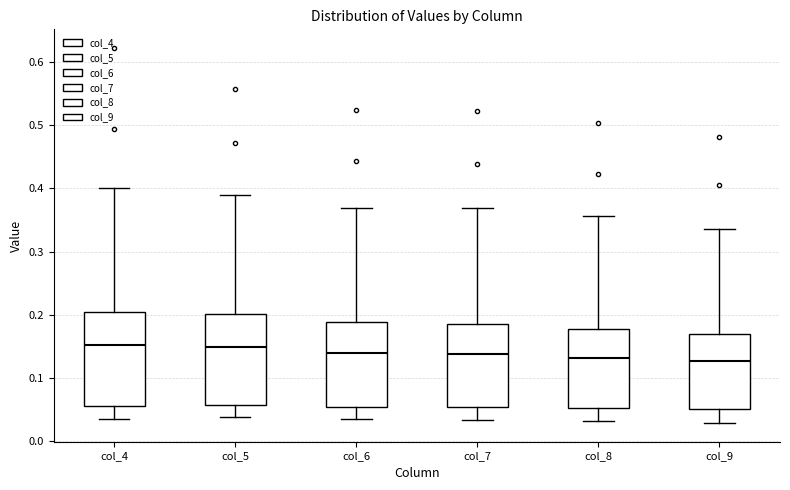

Reading left to right, transcribe this box plot: for each box, give where its median line is, the range the box spans, and where its two whiskers end, as read against the y-axis. The values are not printed on the chart, so give them approximately, as read against the axis.

col_4: median 0.15, box 0.05 to 0.20, whiskers 0.04 to 0.40
col_5: median 0.15, box 0.06 to 0.20, whiskers 0.04 to 0.39
col_6: median 0.14, box 0.05 to 0.19, whiskers 0.03 to 0.37
col_7: median 0.14, box 0.05 to 0.18, whiskers 0.03 to 0.37
col_8: median 0.13, box 0.05 to 0.18, whiskers 0.03 to 0.36
col_9: median 0.13, box 0.05 to 0.17, whiskers 0.03 to 0.34